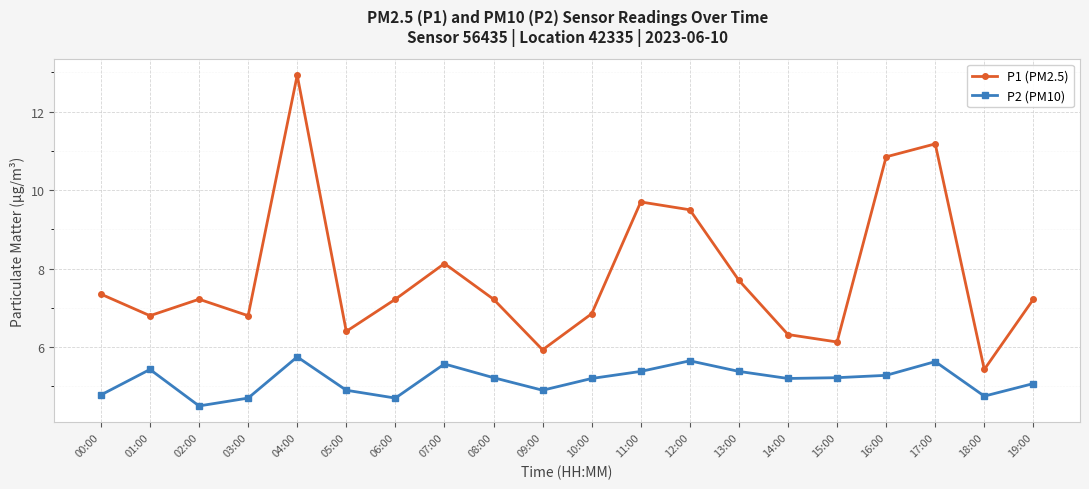

At which category is the sum across all series the highest?

04:00